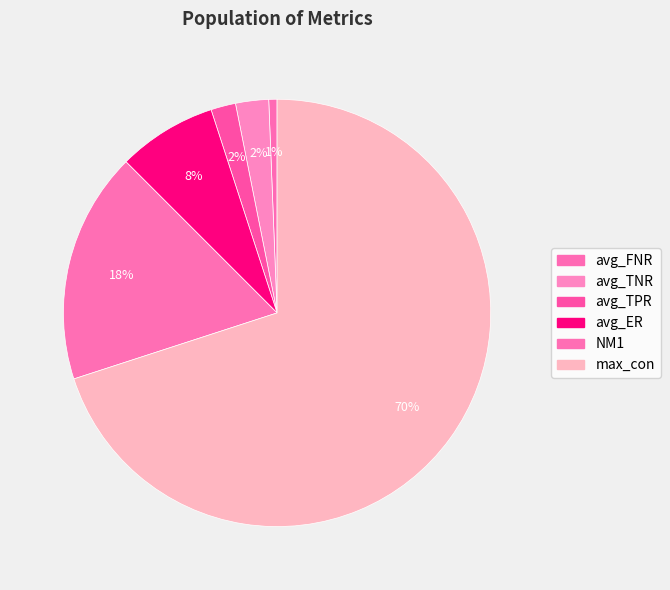

Count the number of slices in the pie.

6